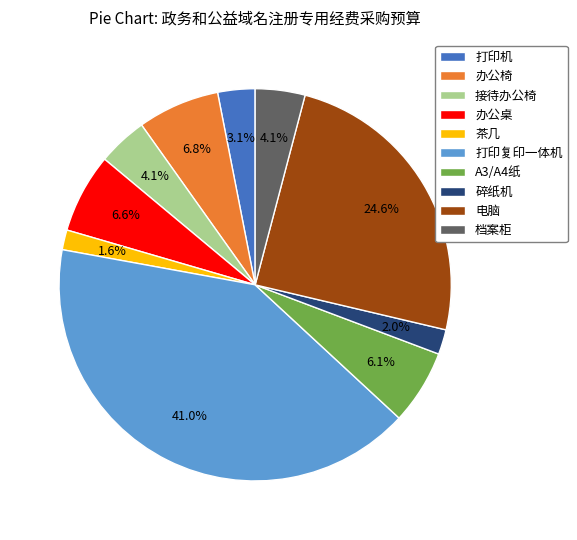

What percentage is the 茶几 slice, to the nearest percent?

2%